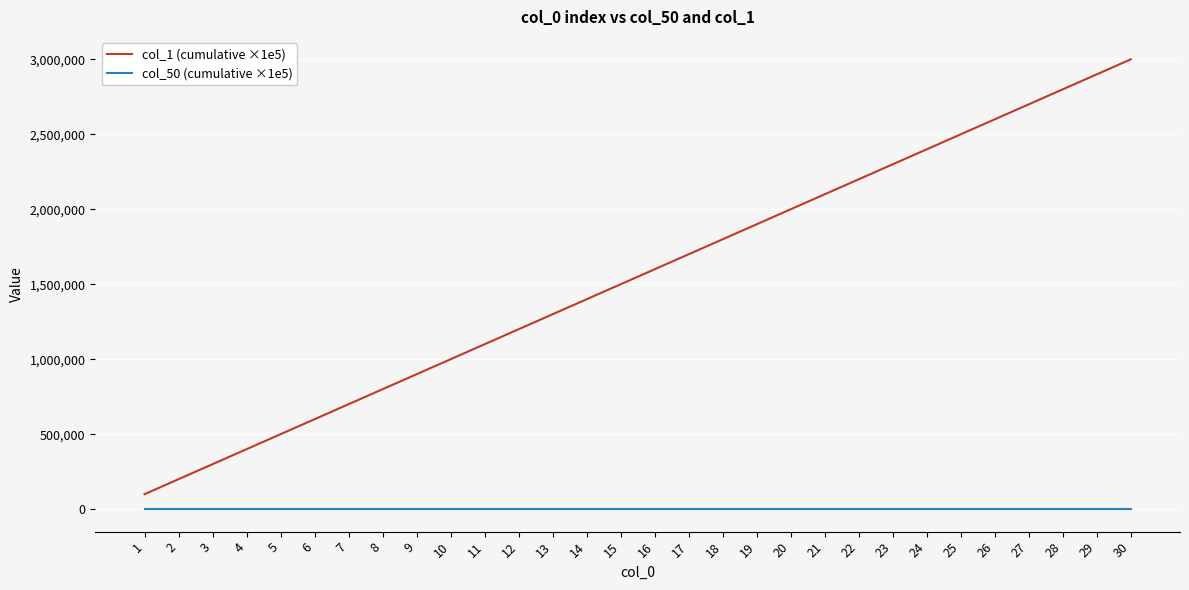

What is the spread (max minus min) of values at 28?

2800000